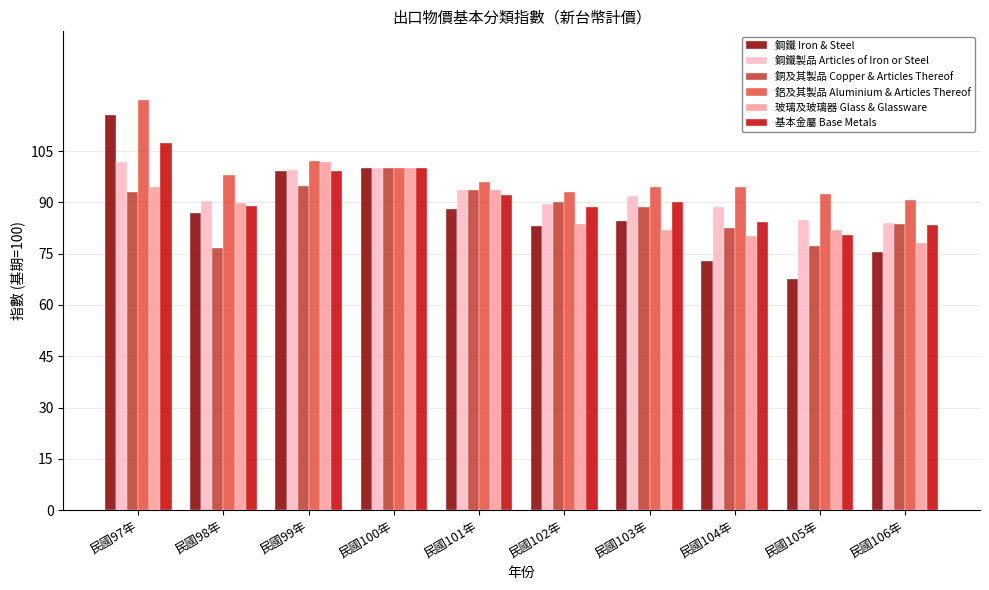

What is the difference between the highest and lowest values at 民國106年?

15.0